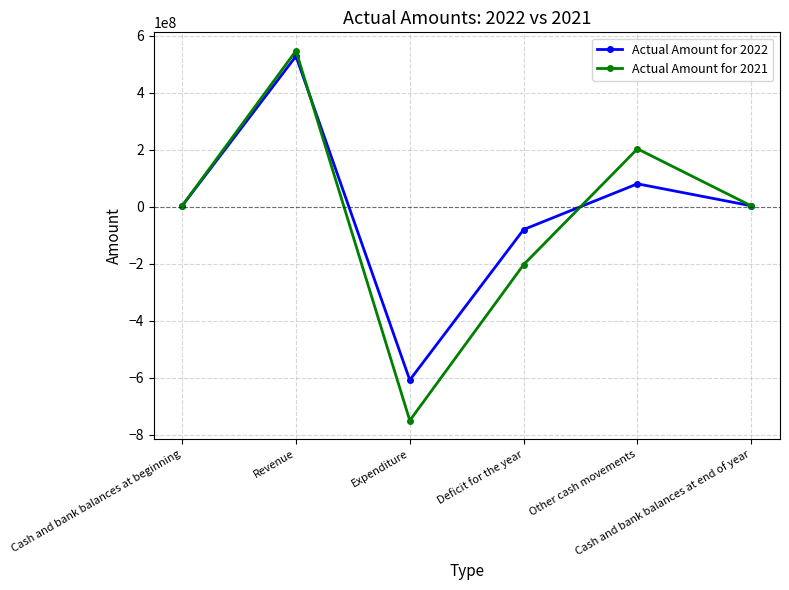

Which series changed the most between Revenue and Other cash movements?

Actual Amount for 2022